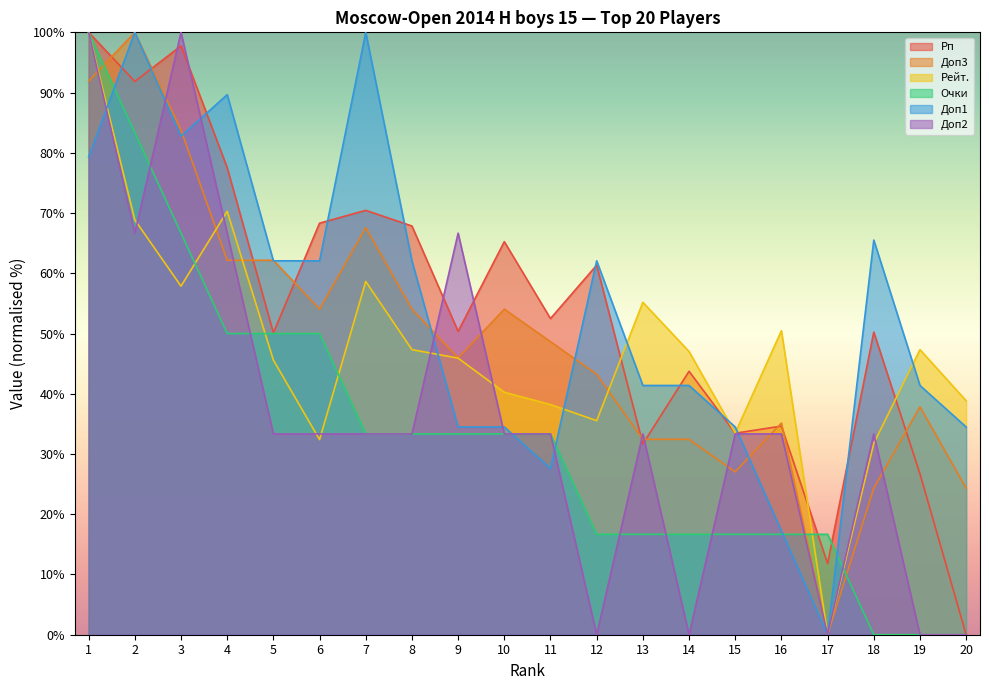

Where do Доп2 and Доп1 first cross each other?

1 and 2